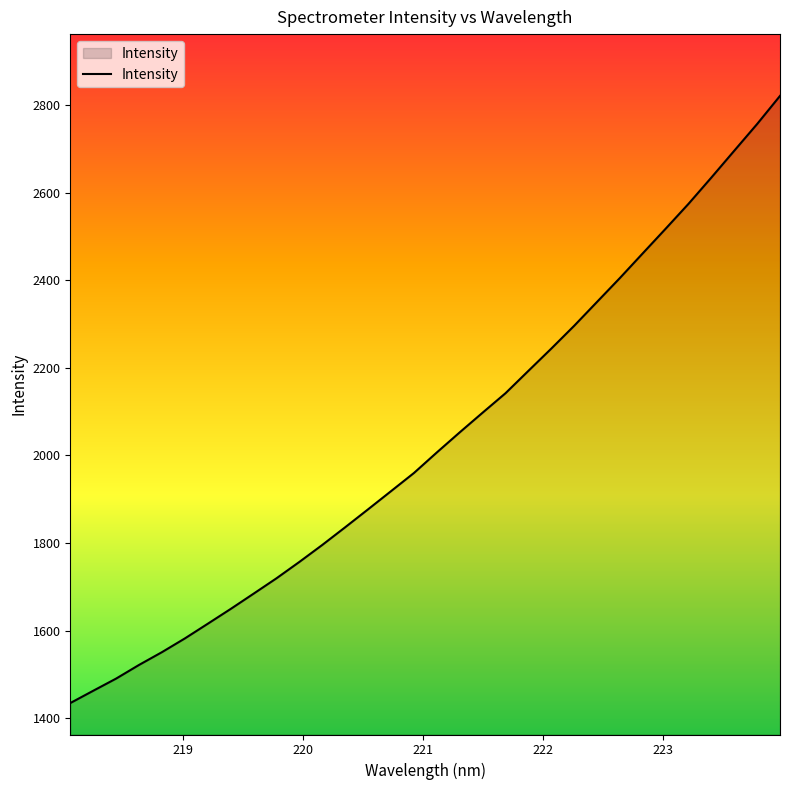

What is the difference between the maximum and minimum values?

1385.8